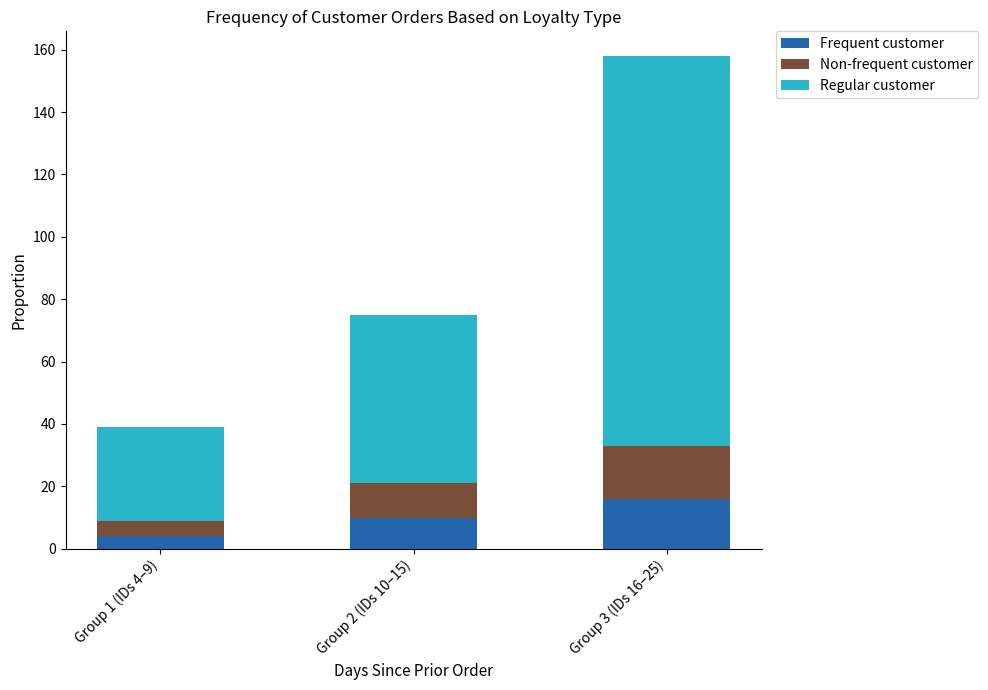

What is the sum of all Frequent customer values?

30